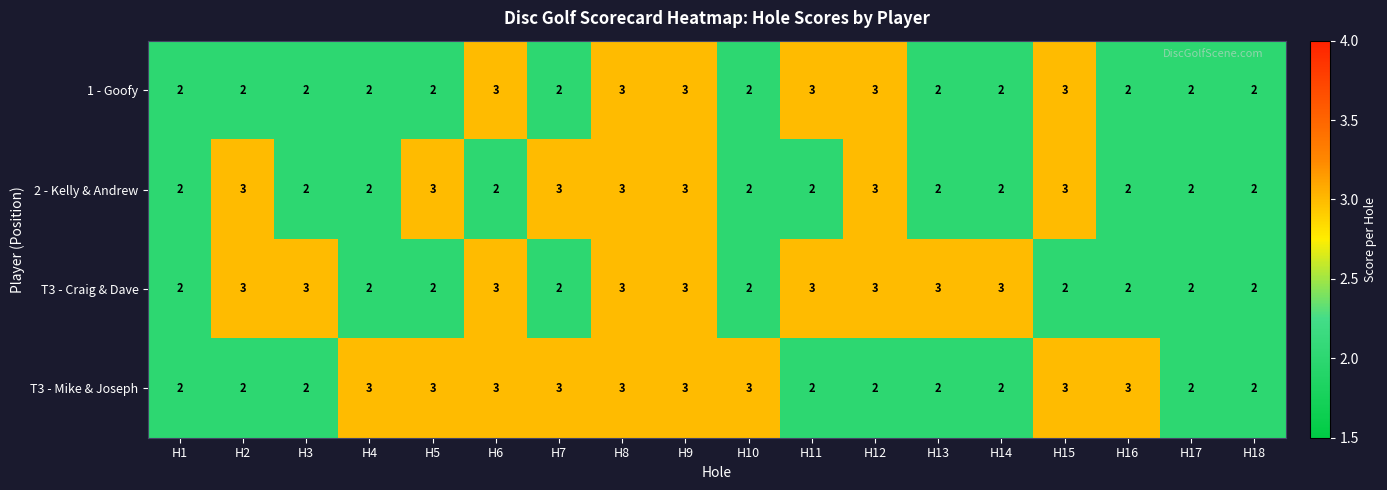

How many T3 - Mike & Joseph values are between 2 and 3?

18